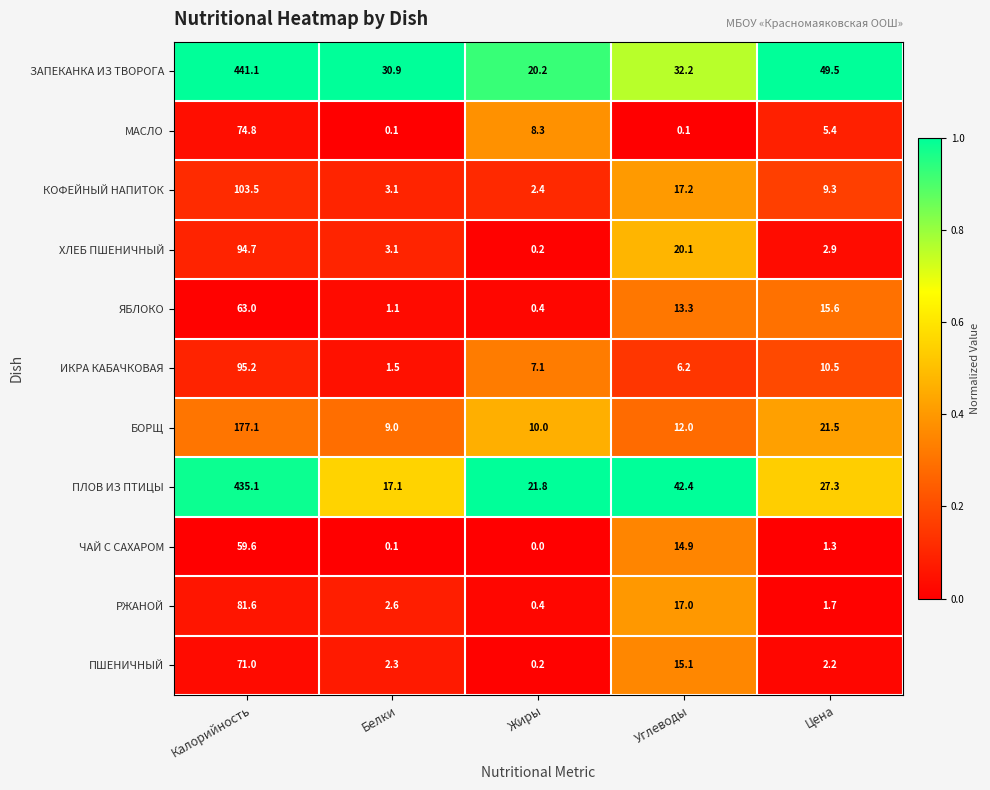

At how many categories does at least one series exceed 36?

3